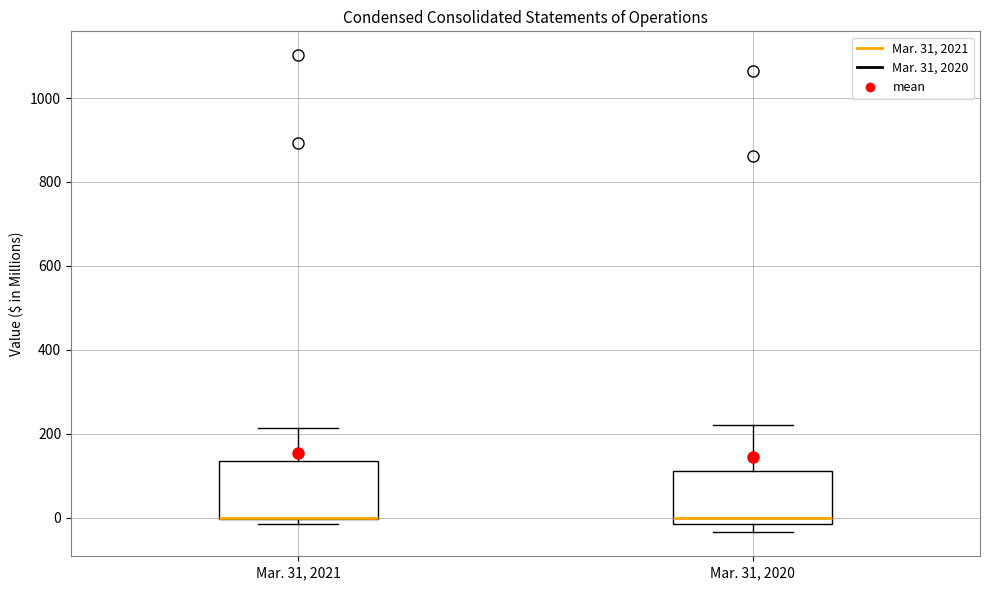

Where does the upper whisker of the box for Mar. 31, 2021 end on the y-axis? The values are not printed on the chart, so give them approximately, as read against the axis.

220